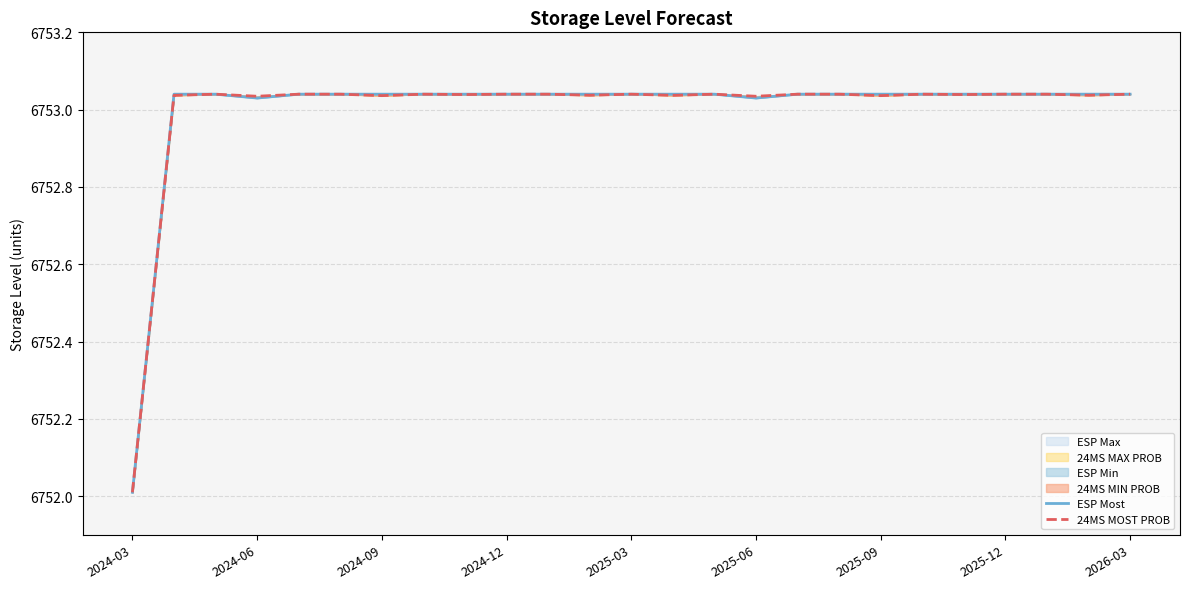

At which label does ESP Most reach its minimum?

2024-03